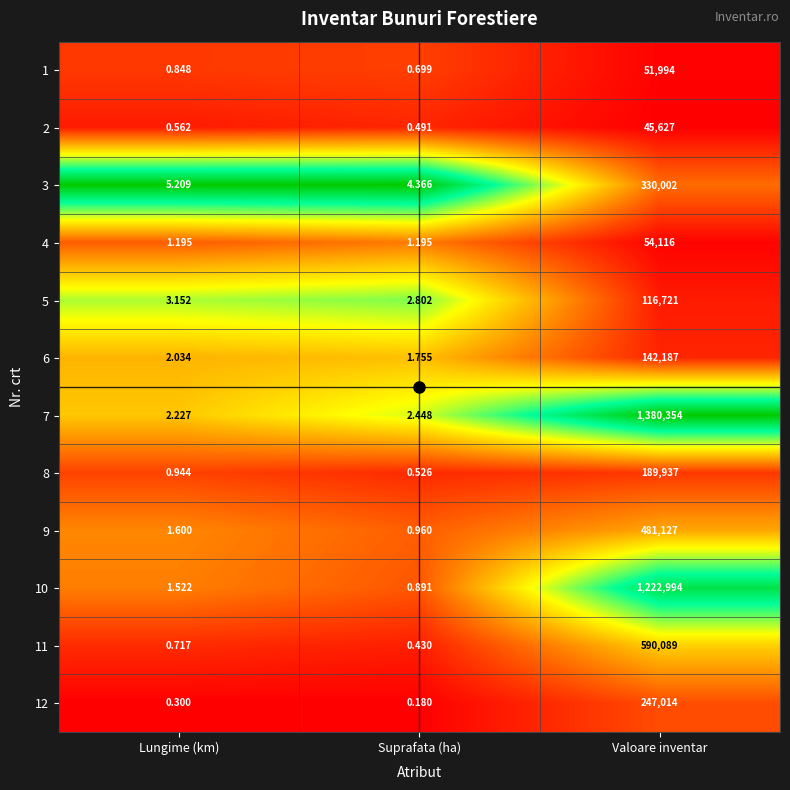

Which category has the lowest value in the 7 series?

Lungime (km)